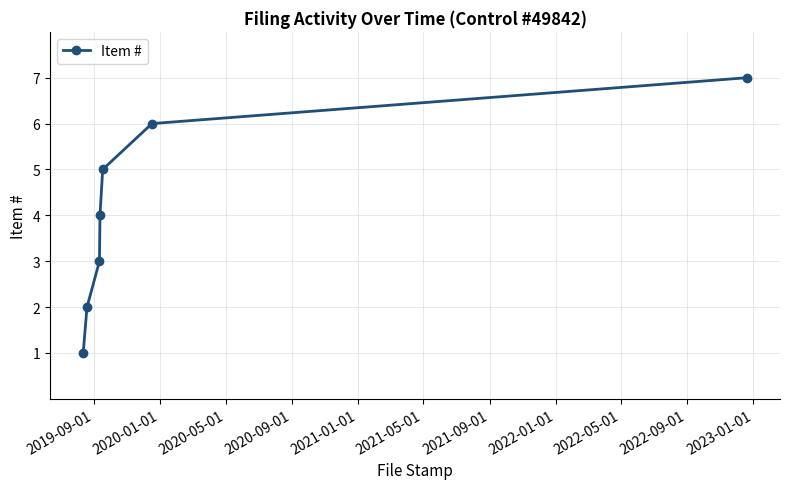

What is the difference between the second highest and minimum values?

5